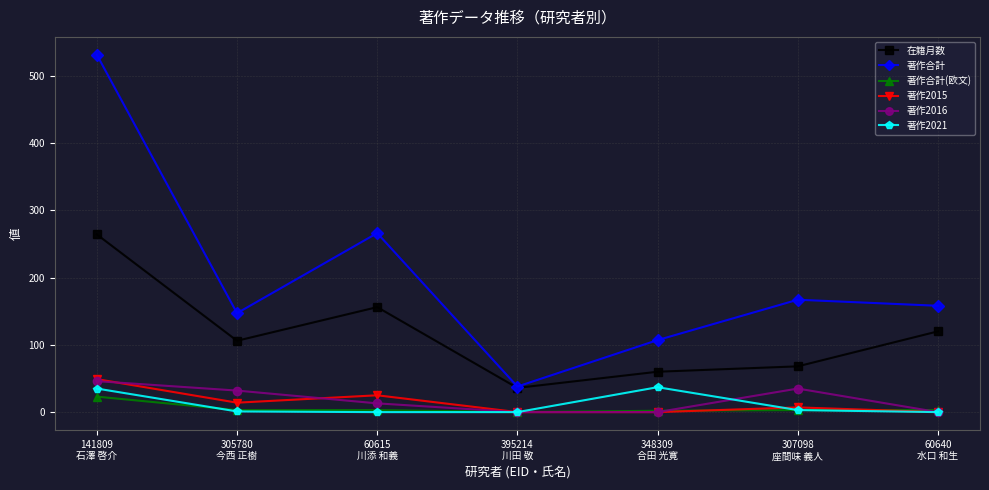

In 著作2016, how many points are higher than both neighbors (excluding endpoints)?

1